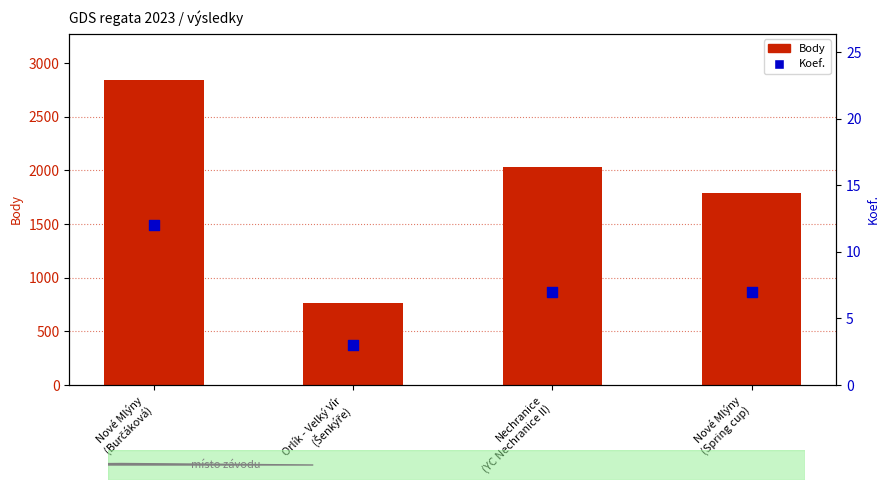

Is the value of Koef. at Orlík - Velký Vír
(Šenkýře) greater than the value of Body at Orlík - Velký Vír
(Šenkýře)?

No